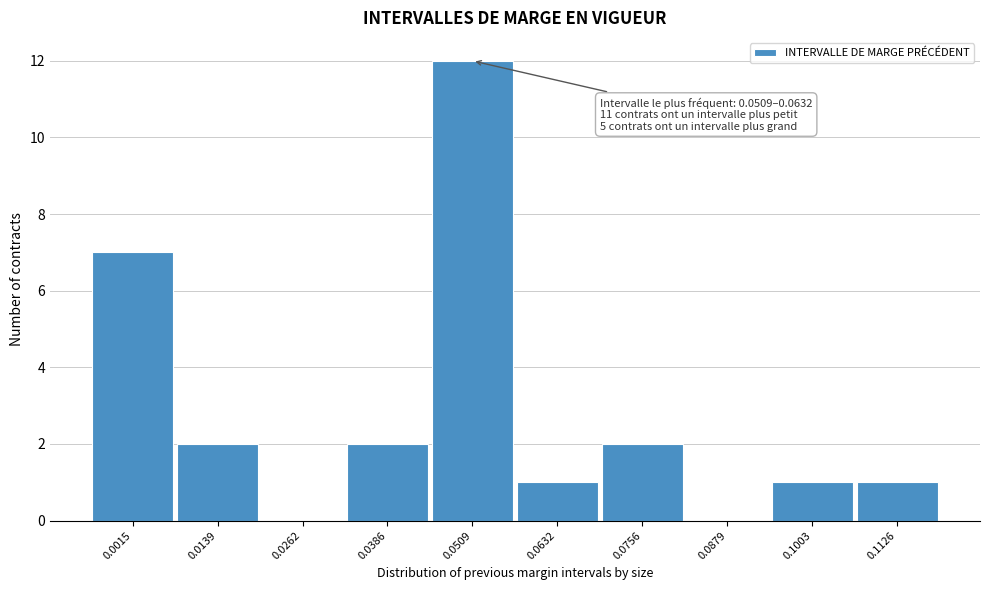

Reading left to right, what are all the values shown in this chart?

0.0015=7	0.0139=2	0.0262=0	0.0386=2	0.0509=12	0.0632=1	0.0756=2	0.0879=0	0.1003=1	0.1126=1